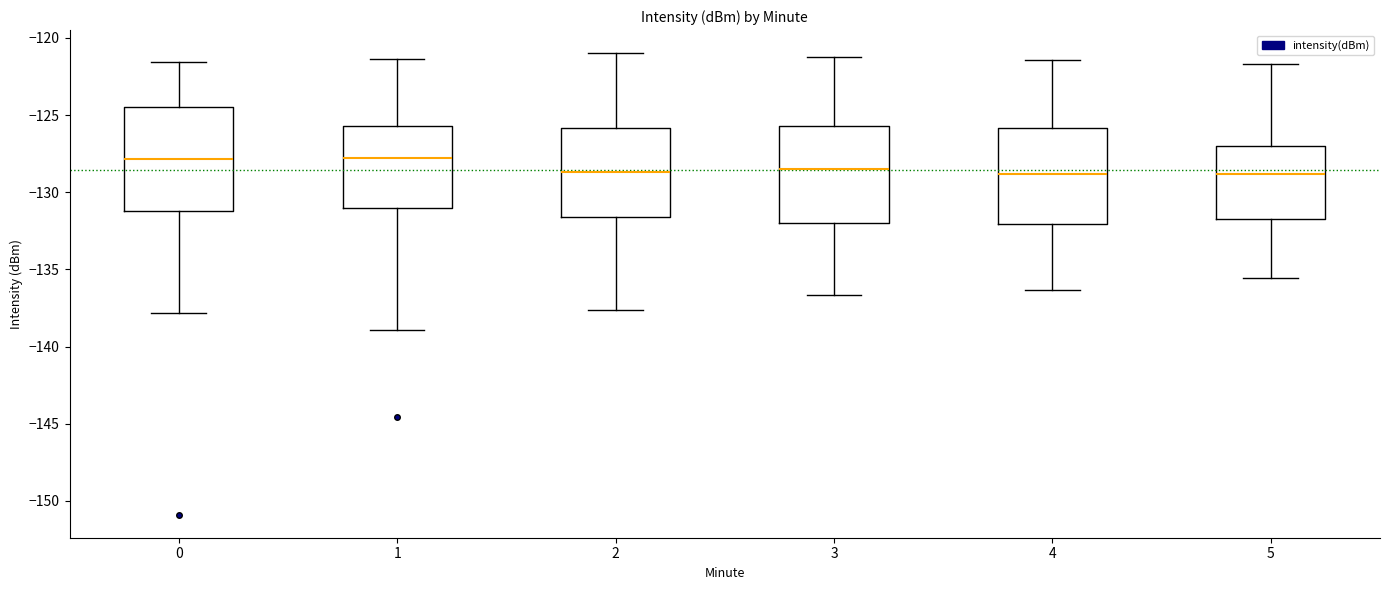

Reading left to right, read every box against the y-axis: the position of its median line, the range the box covers, and the ends of its whiskers. The values are not printed on the chart, so give them approximately, as read against the axis.

0: median -128.0, box -131.0 to -124.5, whiskers -138.0 to -121.5
1: median -128.0, box -131.0 to -125.5, whiskers -139.0 to -121.5
2: median -128.5, box -131.5 to -126.0, whiskers -137.5 to -121.0
3: median -128.5, box -132.0 to -125.5, whiskers -136.5 to -121.0
4: median -129.0, box -132.0 to -126.0, whiskers -136.5 to -121.5
5: median -129.0, box -131.5 to -127.0, whiskers -135.5 to -121.5